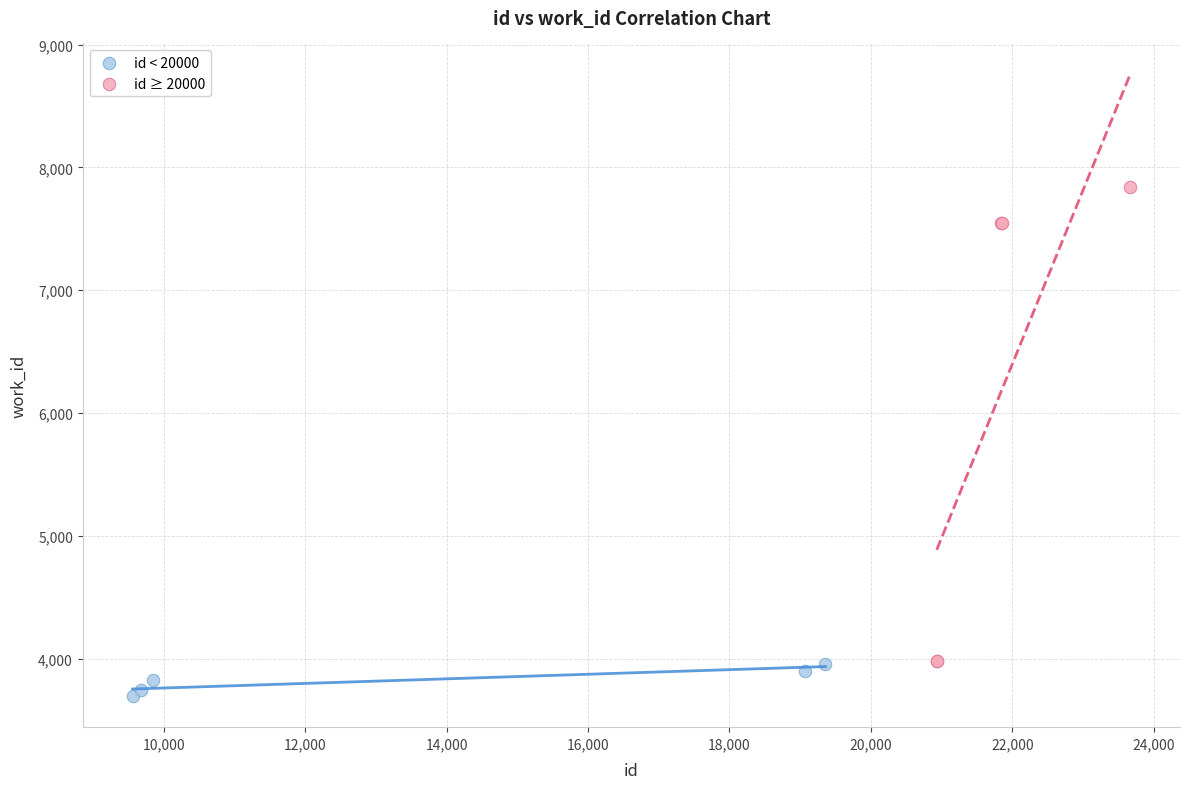

Which series reaches the maximum Y coordinate?

id ≥ 20000